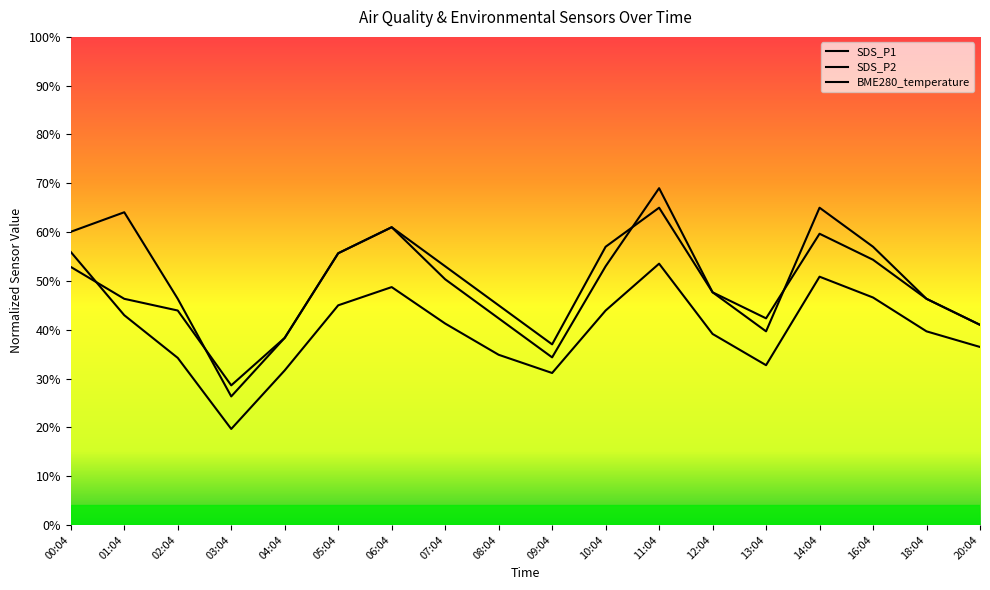

Reading right to left, what are all the values shown in this chart?

SDS_P1: 36.5	39.7	46.6	50.9	32.7	39.1	53.5	43.9	31.1	34.9	41.3	48.7	45.0	31.7	19.7	34.2	43.0	55.9
SDS_P2: 41.0	46.3	57.0	65.0	39.7	47.7	69.0	53.0	34.3	42.3	50.3	61.0	55.7	38.3	26.3	46.3	64.1	60.1
BME280_temperature: 41.0	46.3	54.3	59.7	42.3	47.7	65.0	57.0	37.0	45.0	53.0	61.0	55.7	38.3	28.6	43.9	46.3	52.9